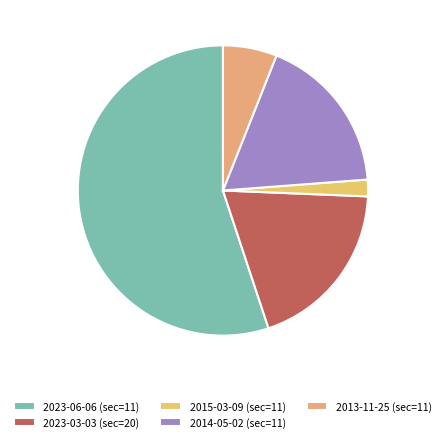

Rank the categories by value from highest to lowest.

2023-06-06 (sec=11), 2023-03-03 (sec=20), 2014-05-02 (sec=11), 2013-11-25 (sec=11), 2015-03-09 (sec=11)